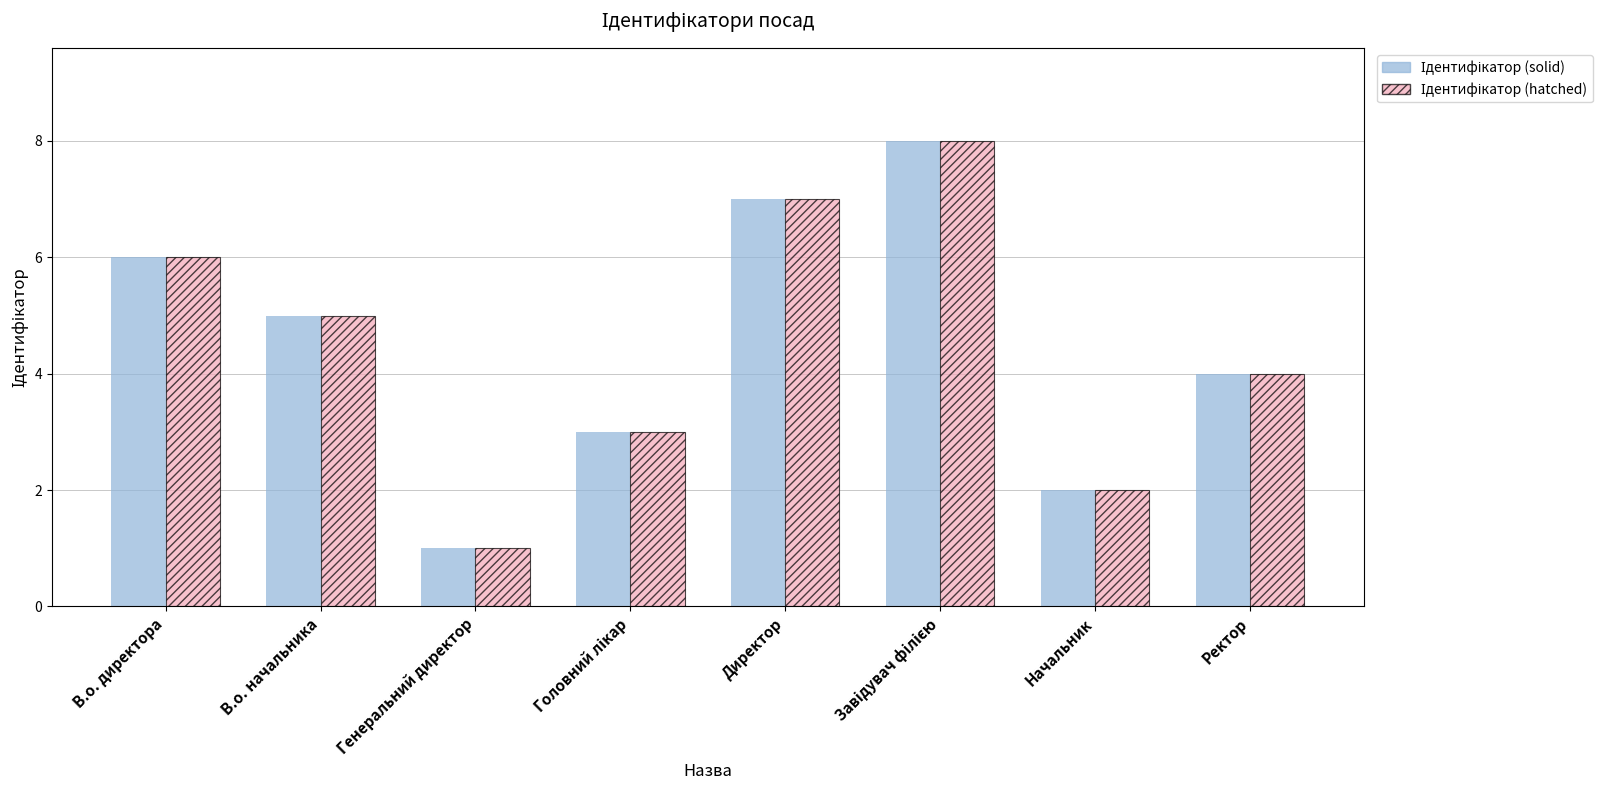

Does the chart contain stacked bars?

No